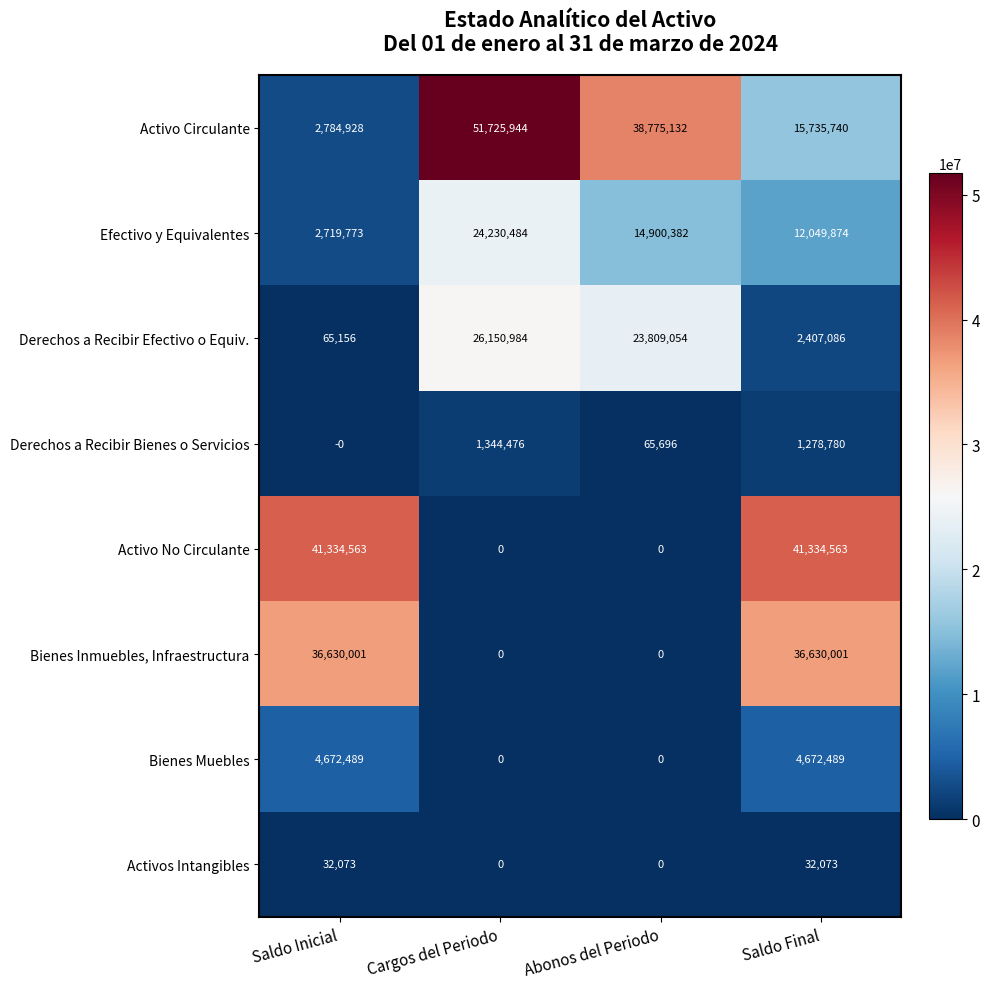

What is the highest value of the Efectivo y Equivalentes series?

24230484